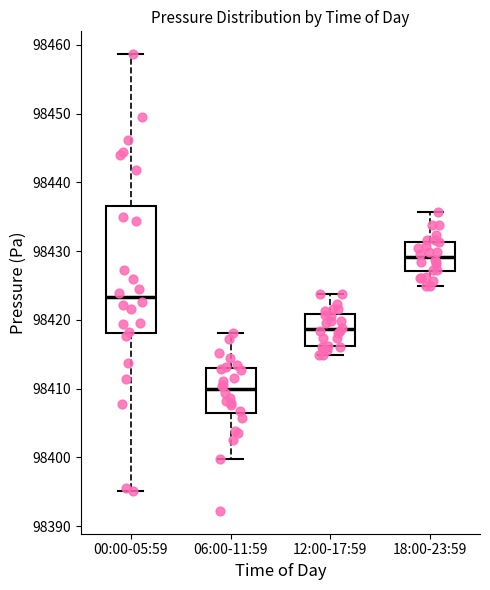

Reading left to right, read every box against the y-axis: the position of its median line, the range the box covers, and the ends of its whiskers. The values are not printed on the chart, so give them approximately, as read against the axis.

00:00-05:59: median 98423, box 98418 to 98437, whiskers 98395 to 98459
06:00-11:59: median 98410, box 98407 to 98413, whiskers 98400 to 98418
12:00-17:59: median 98419, box 98416 to 98421, whiskers 98415 to 98424
18:00-23:59: median 98429, box 98427 to 98431, whiskers 98425 to 98436